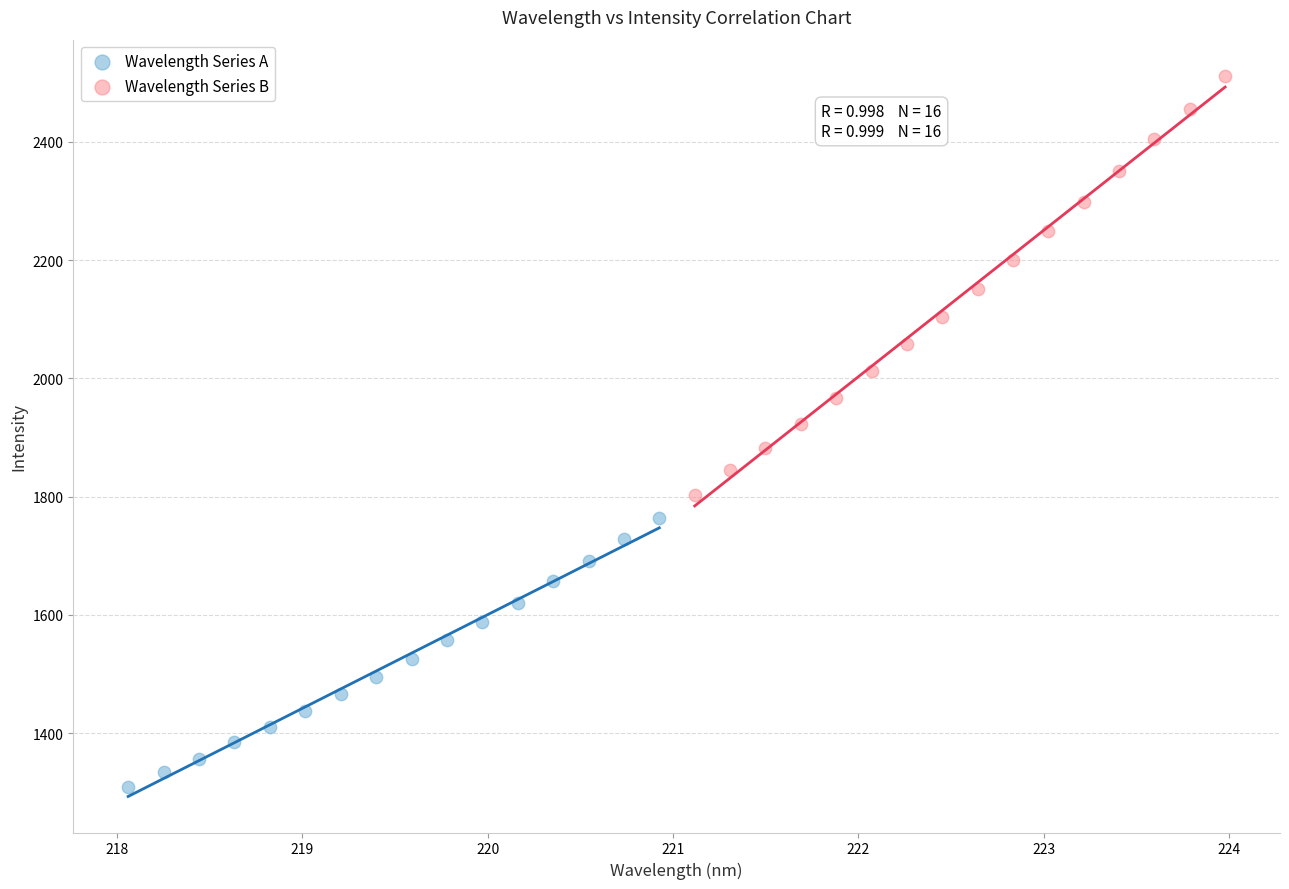

Which series has the widest spread of Y values?

Wavelength Series B